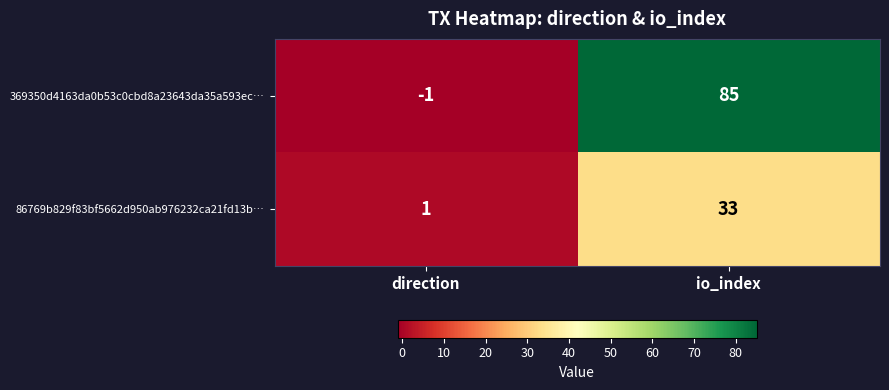

At which category is the sum across all series the highest?

io_index